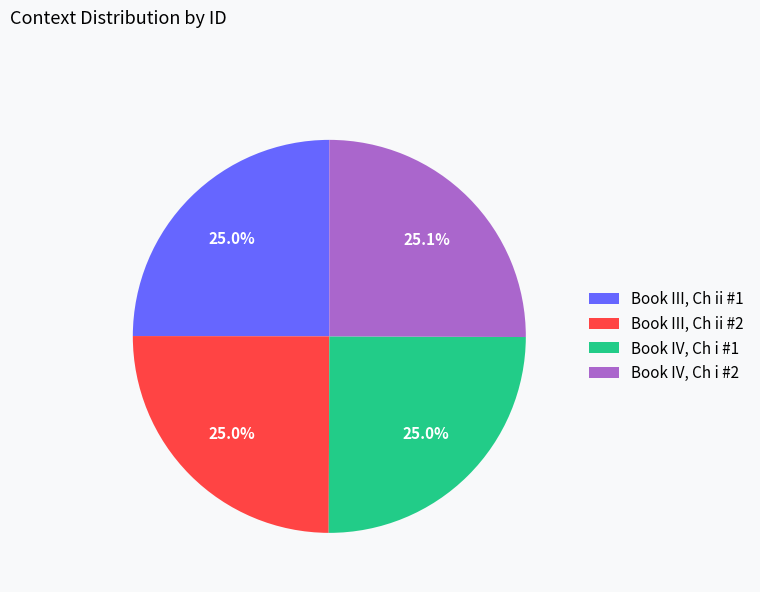

What percentage do Book III, Ch ii #1 and Book IV, Ch i #2 together represent?

50.0%